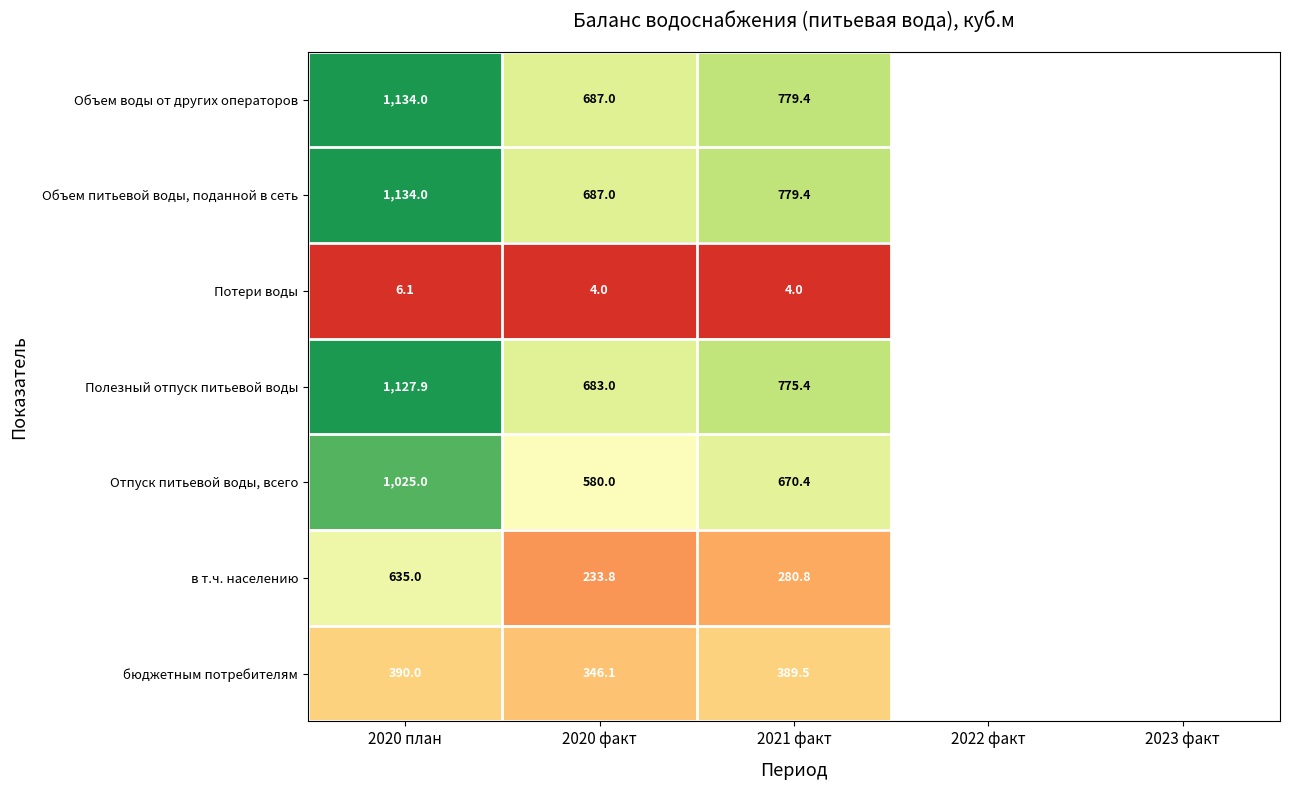

Rank the series by their maximum value, from lowest to highest.

Потери воды, бюджетным потребителям, в т.ч. населению, Отпуск питьевой воды, всего, Полезный отпуск питьевой воды, Объем воды от других операторов, Объем питьевой воды, поданной в сеть